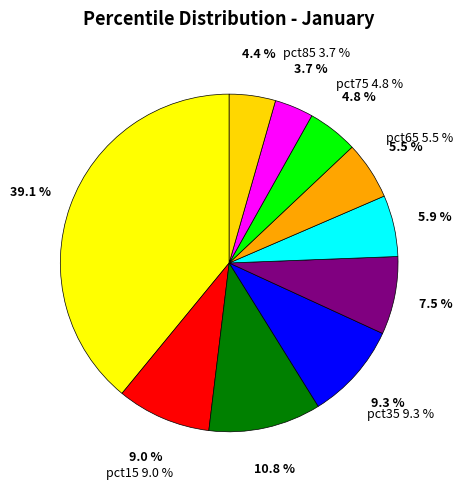

Is it true that pct35 is 9% of the pie?

True